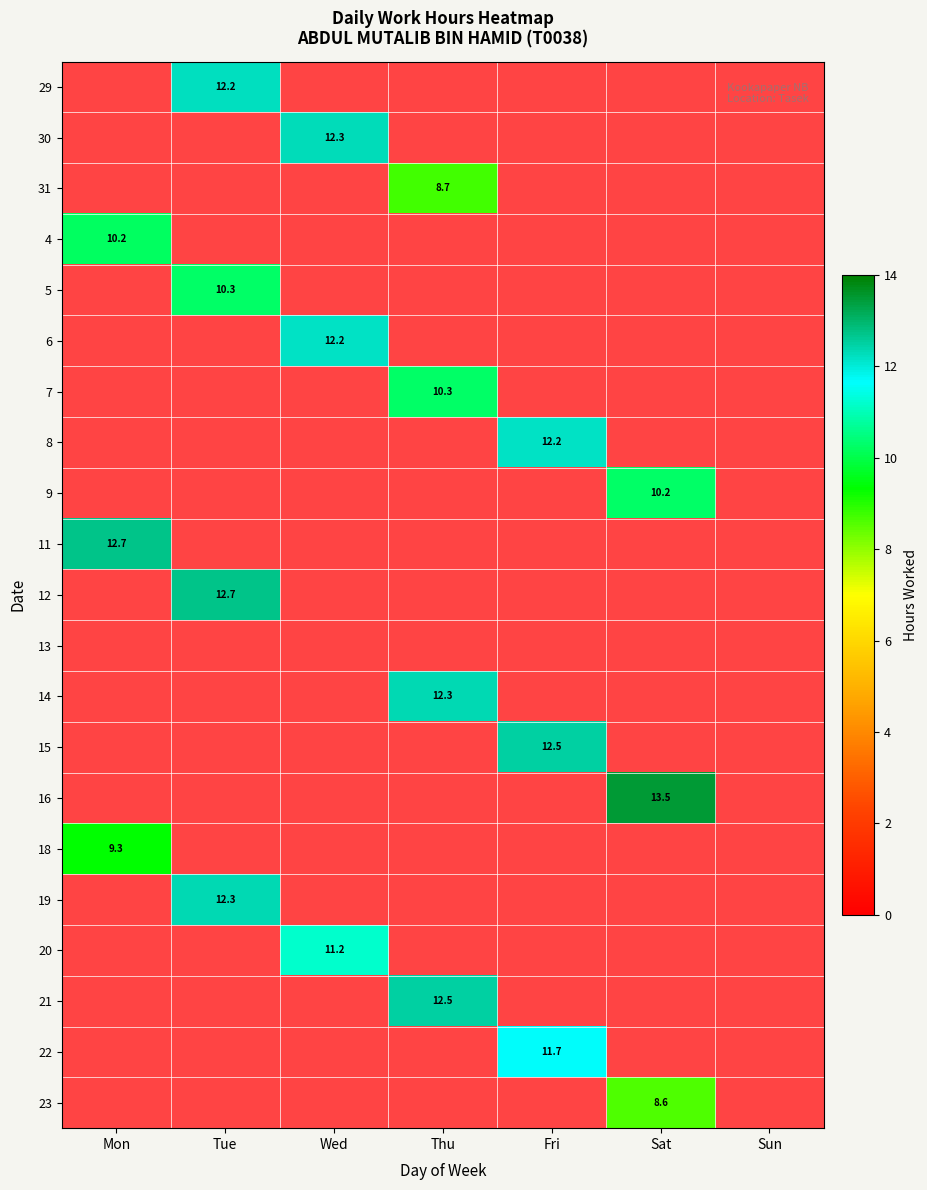

Which has a higher value, Fri or Sun?

Sun